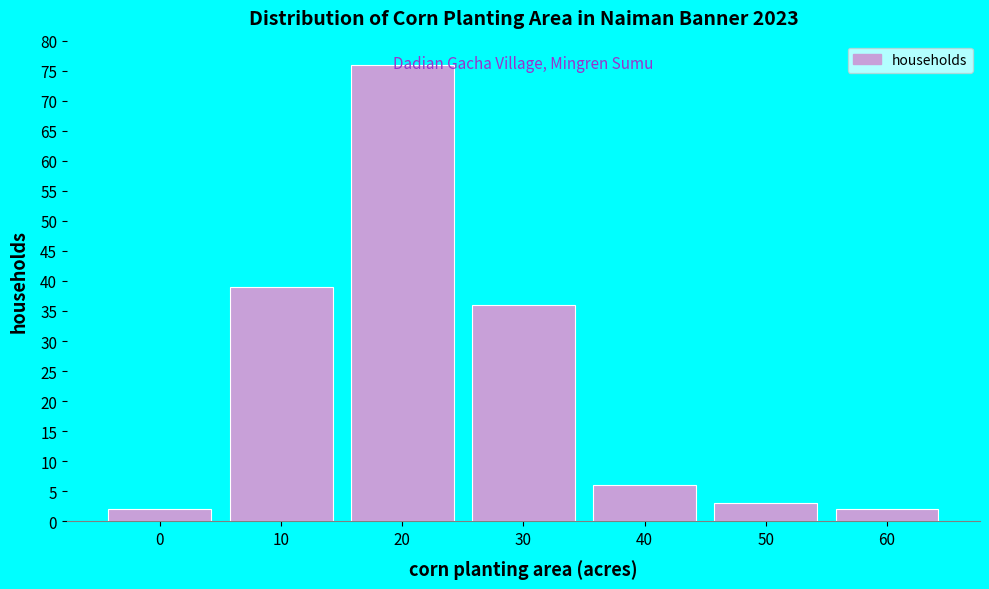

What is the approximate value at 40, to the nearest 5?

5